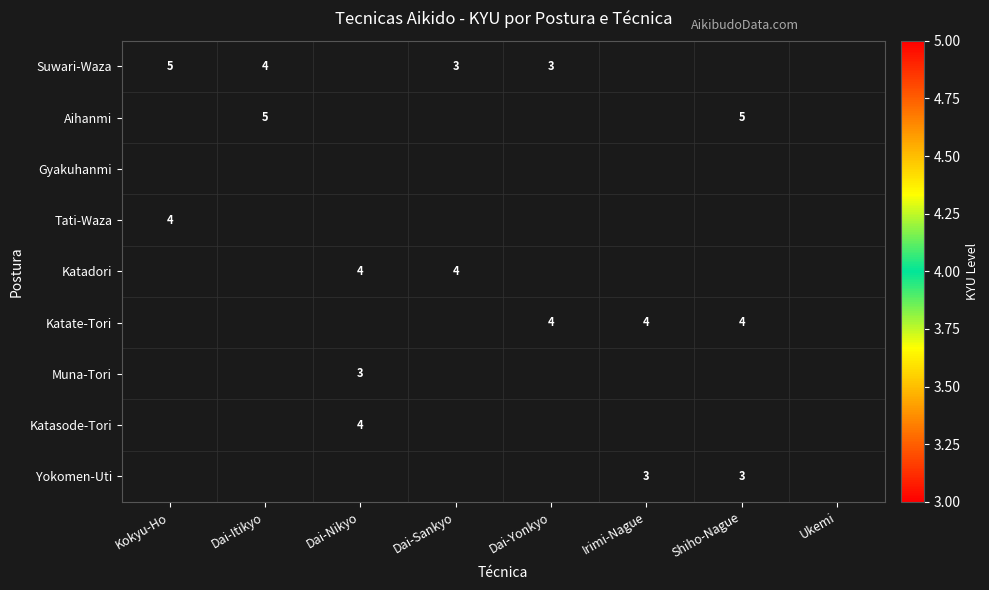

The Suwari-Waza series shows 3 at Dai-Yonkyo. True or false?

True